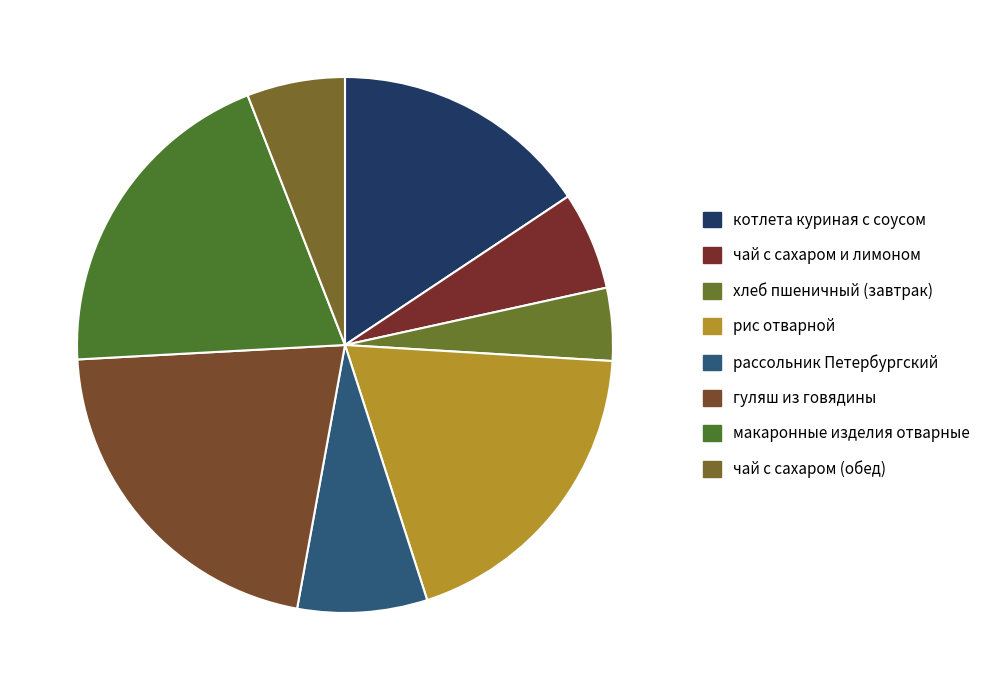

To the nearest percent, what is the difference between the чай с сахаром и лимоном and макаронные изделия отварные slice percentages?

14%